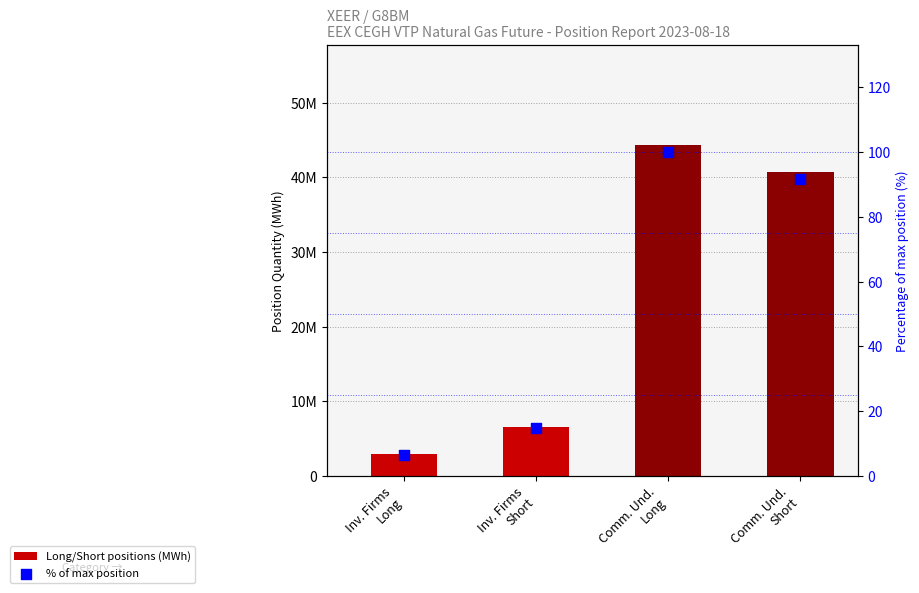

Which series has the widest spread of Y values?

Position (MWh)